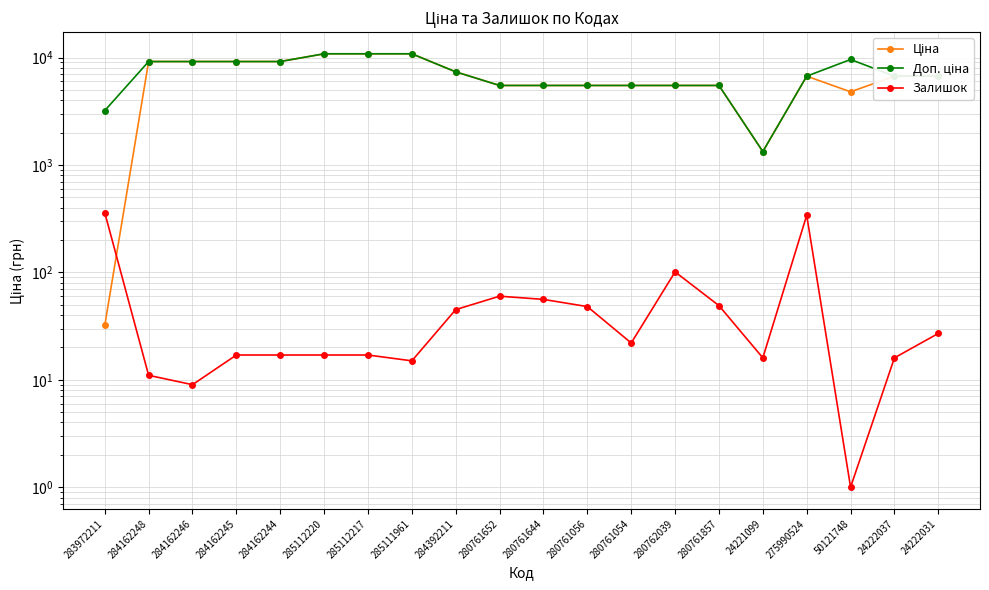

The Доп. ціна series shows 9185.1 at 284162246. True or false?

True